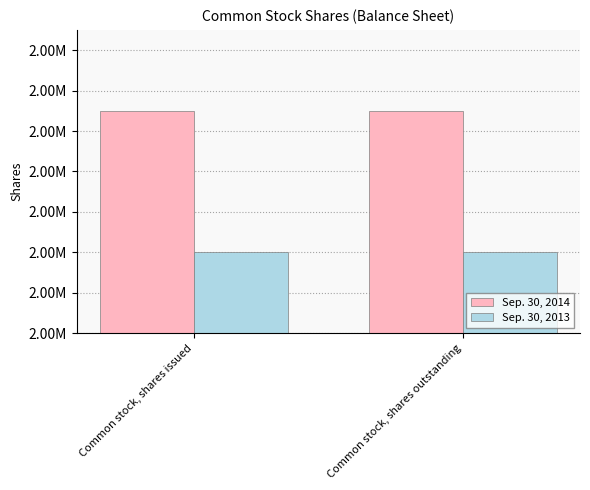

What position from the left is Common stock, shares outstanding?

2